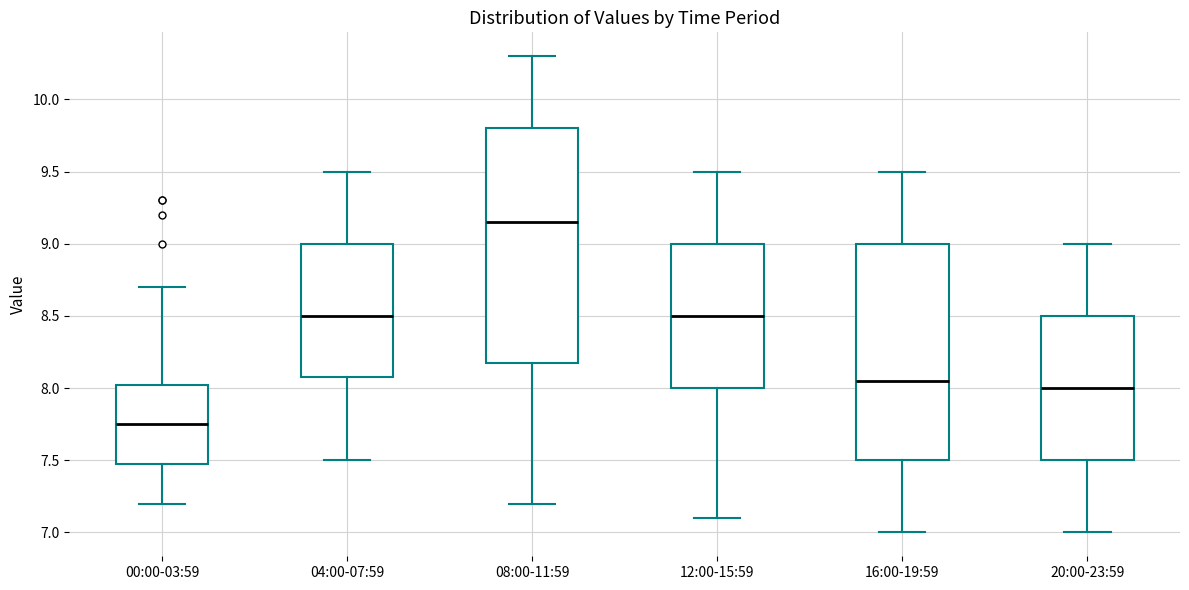

Reading left to right, transcribe this box plot: for each box, give where its median line is, the range the box spans, and where its two whiskers end, as read against the y-axis. The values are not printed on the chart, so give them approximately, as read against the axis.

00:00-03:59: median 7.75, box 7.50 to 8.05, whiskers 7.20 to 8.70
04:00-07:59: median 8.50, box 8.10 to 9.00, whiskers 7.50 to 9.50
08:00-11:59: median 9.15, box 8.20 to 9.80, whiskers 7.20 to 10.30
12:00-15:59: median 8.50, box 8.00 to 9.00, whiskers 7.10 to 9.50
16:00-19:59: median 8.05, box 7.50 to 9.00, whiskers 7.00 to 9.50
20:00-23:59: median 8.00, box 7.50 to 8.50, whiskers 7.00 to 9.00